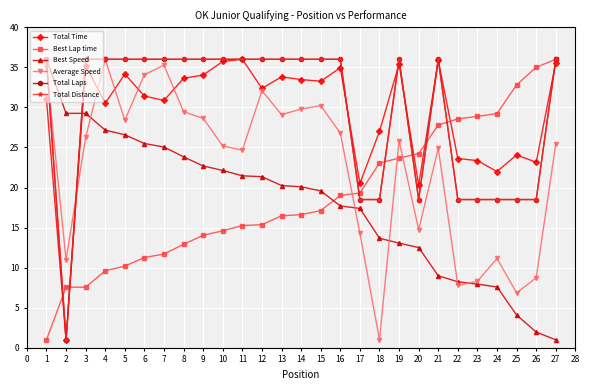

How many times do Best Speed and Total Laps cross each other?

1